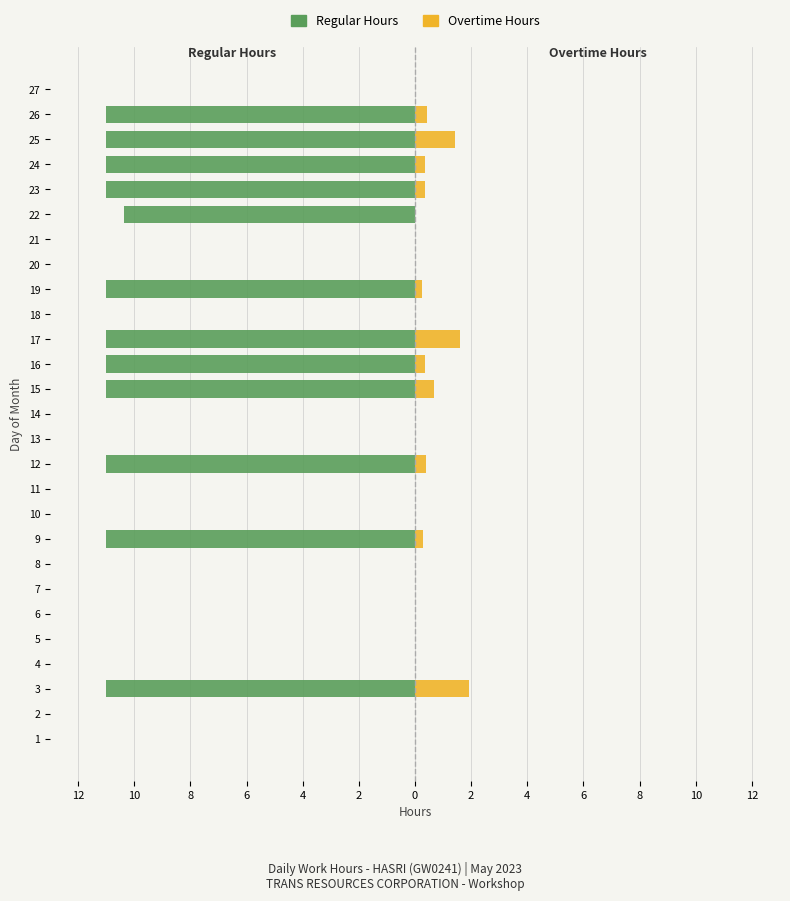

What is the sum of all Overtime Hours values?

8.0